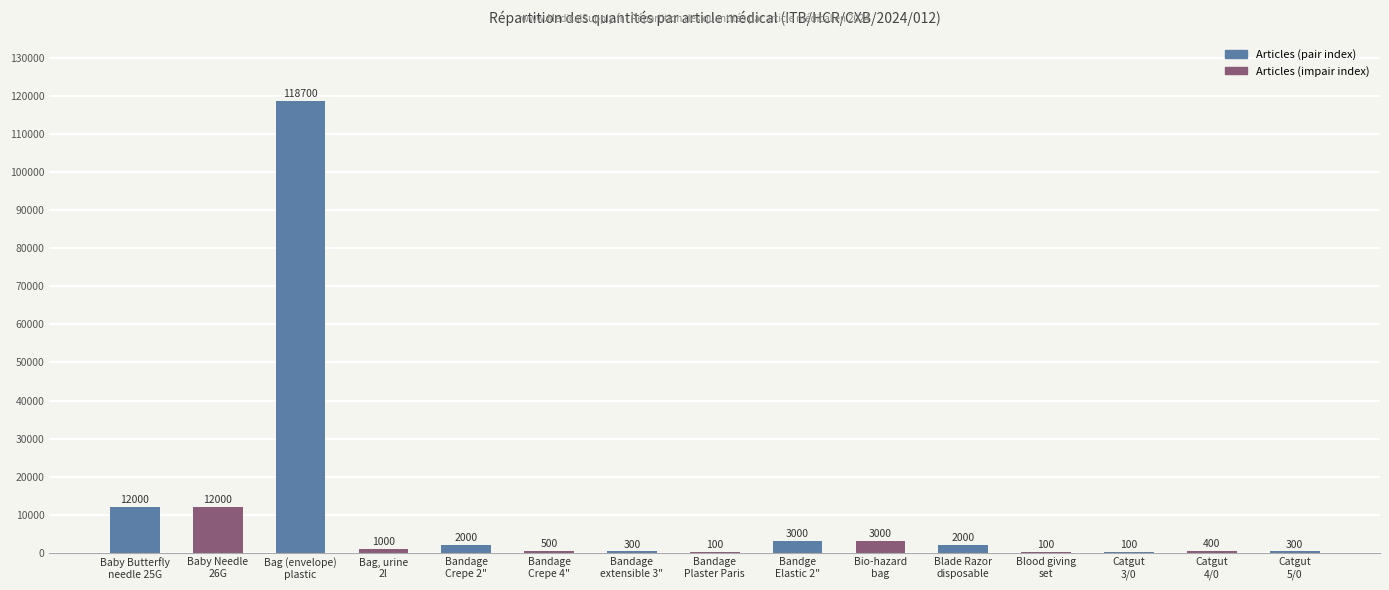

At which category does the chart reach its peak across all series?

Bag (envelope)
plastic